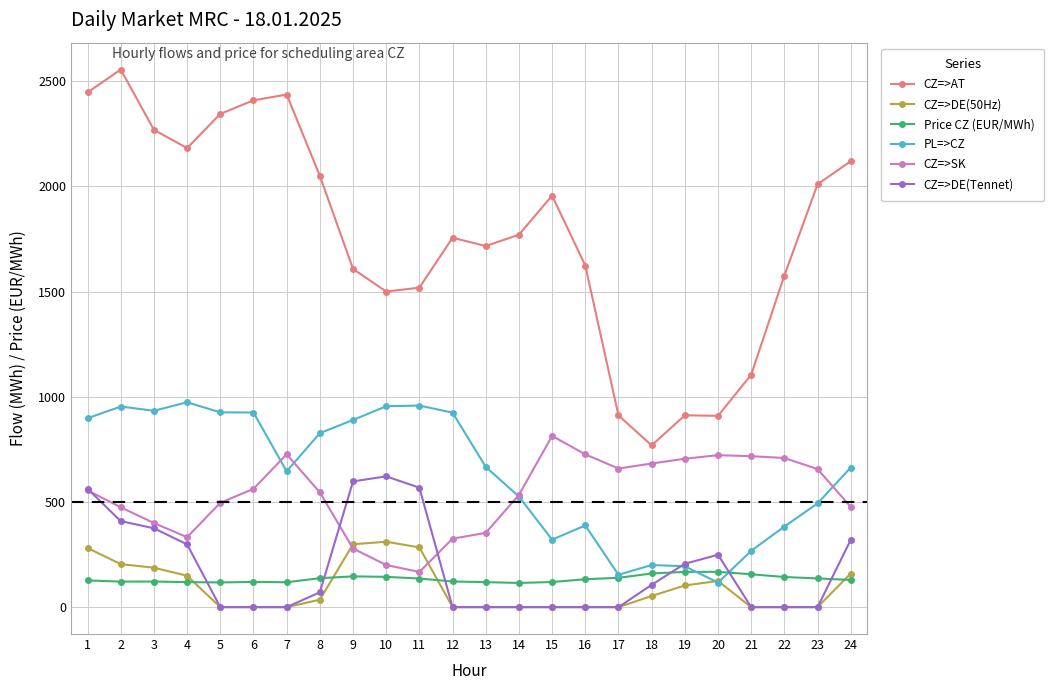

Which series has the largest range (max minus min)?

CZ=>AT